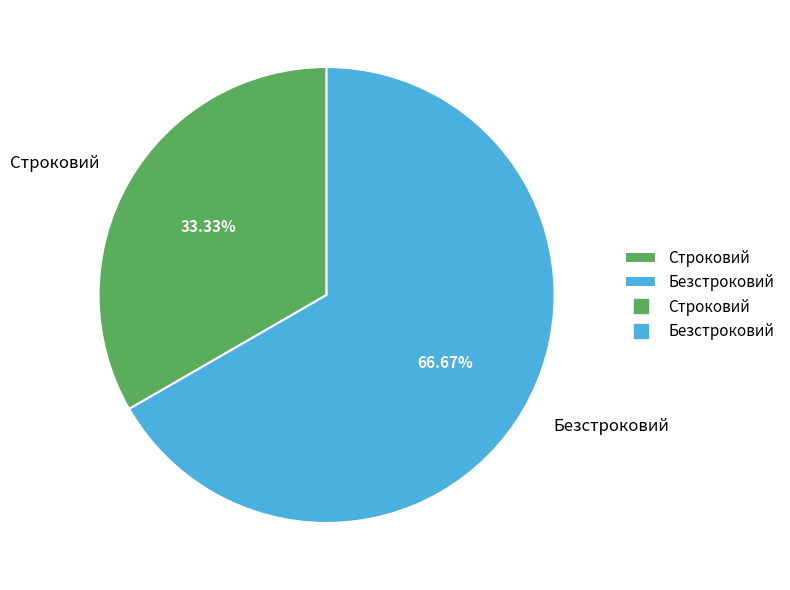

The Безстроковий slice represents 67% of the pie. True or false?

True